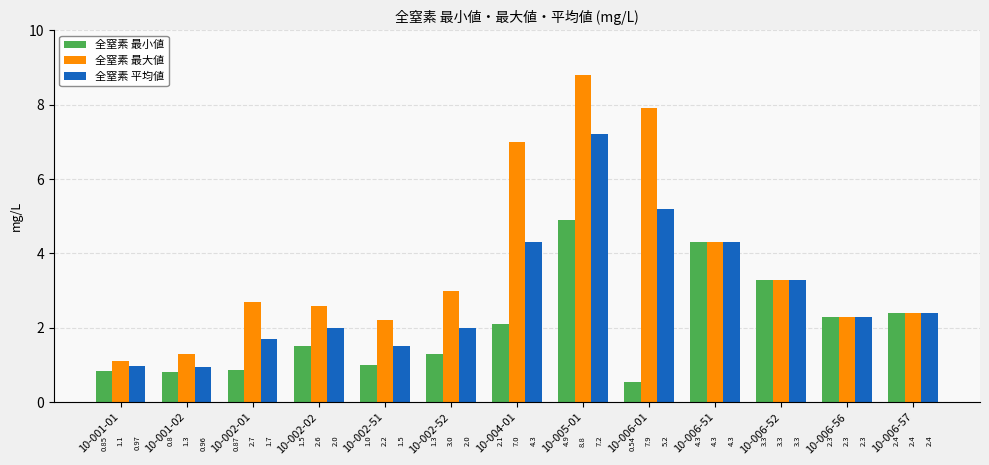

Which series has the largest range (max minus min)?

全窒素 最大値